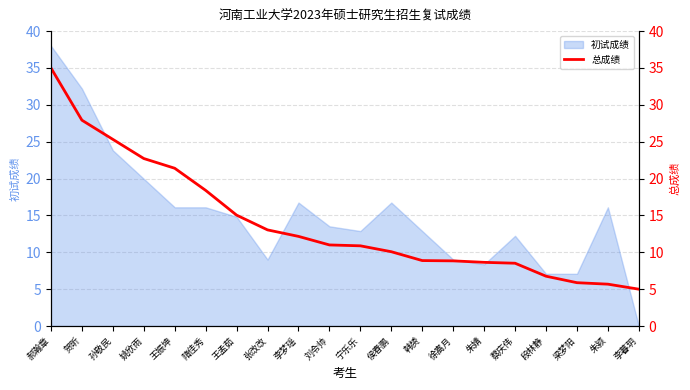

What value does the data have at 李暮玥?

5.0